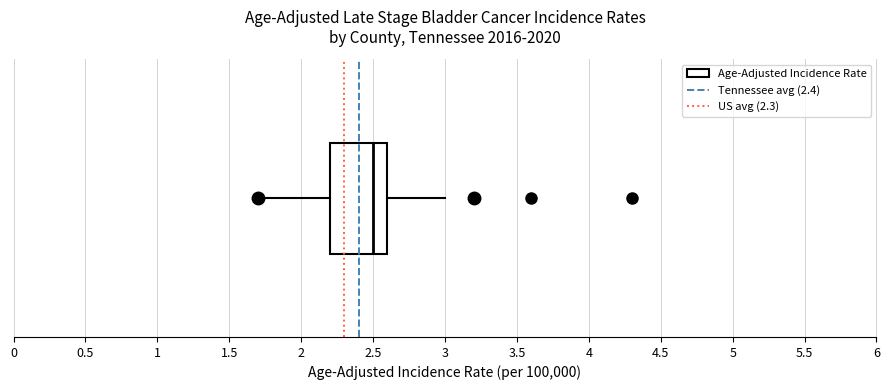

Transcribe this box plot: give where the median line is, the range the box spans, and where the two whiskers end, as read against the x-axis. The values are not printed on the chart, so give them approximately, as read against the axis.

median 2.5, box 2.2 to 2.6, whiskers 1.7 to 3.0